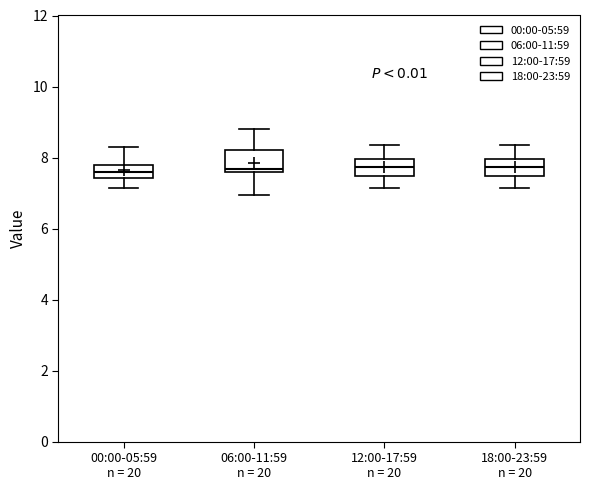

Where is the lower edge of the box for 12:00-17:59 n = 20 on the y-axis? The values are not printed on the chart, so give them approximately, as read against the axis.

7.4